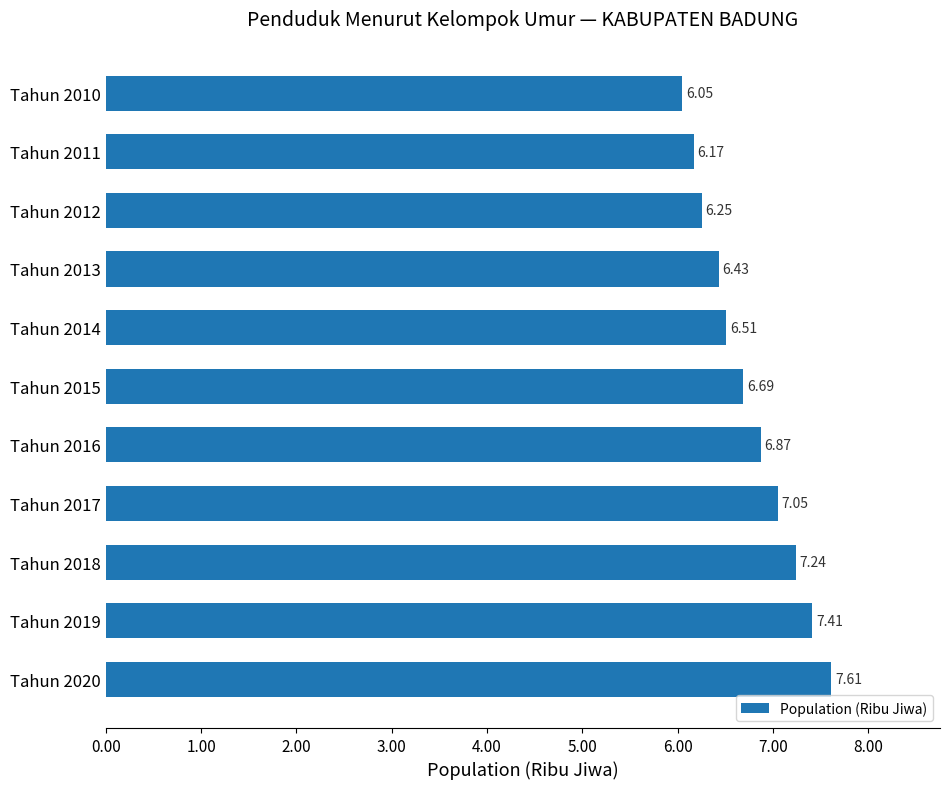

Rank the categories by value from lowest to highest.

Tahun 2010, Tahun 2011, Tahun 2012, Tahun 2013, Tahun 2014, Tahun 2015, Tahun 2016, Tahun 2017, Tahun 2018, Tahun 2019, Tahun 2020